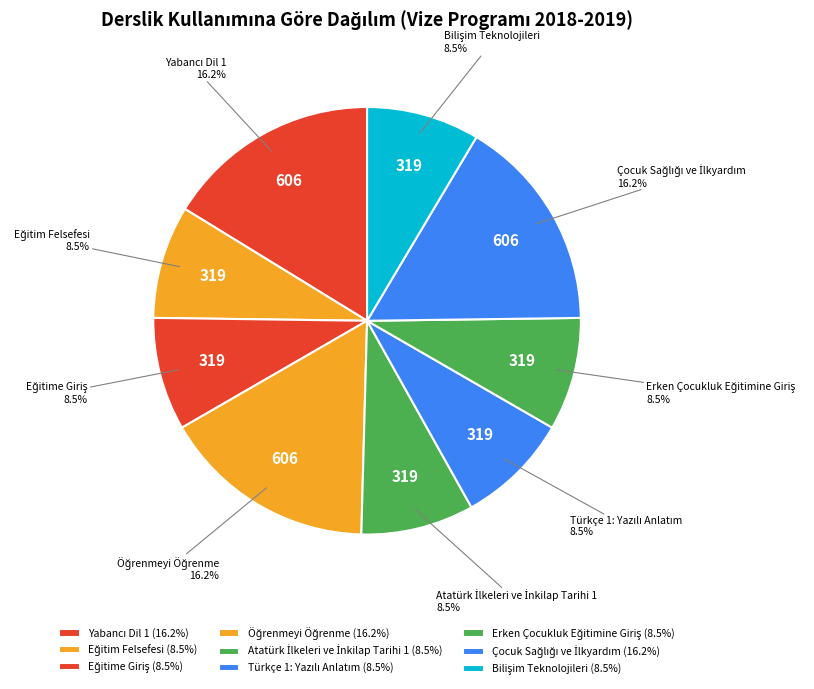

Is there a majority slice in this chart?

No